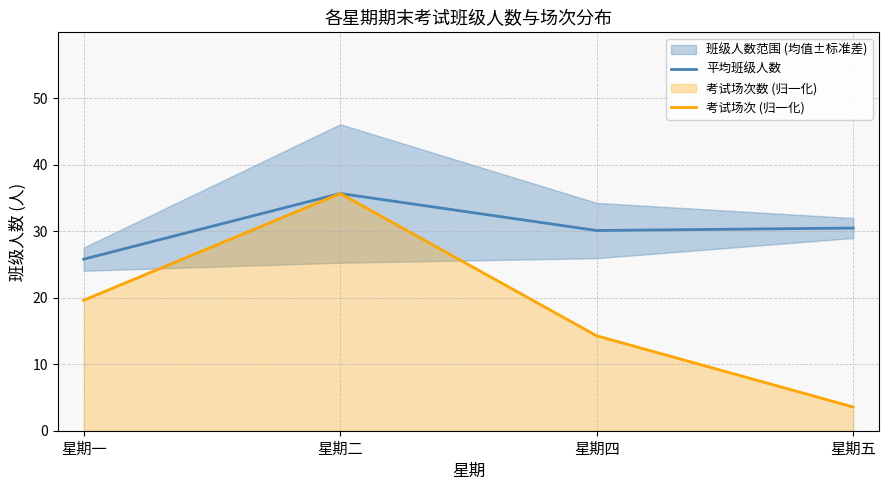

True or false: 考试场次 (归一化) and 平均班级人数 intersect in this chart.

False